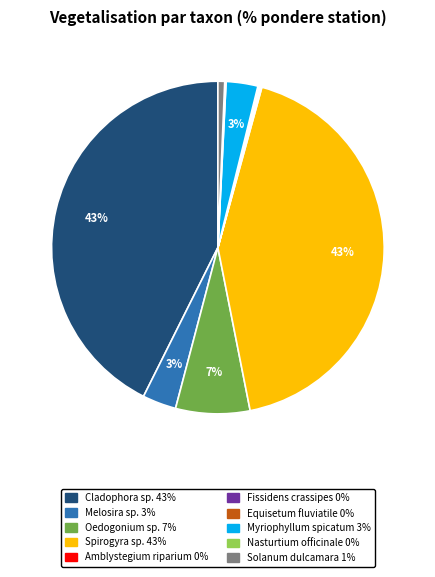

Is there a majority slice in this chart?

No